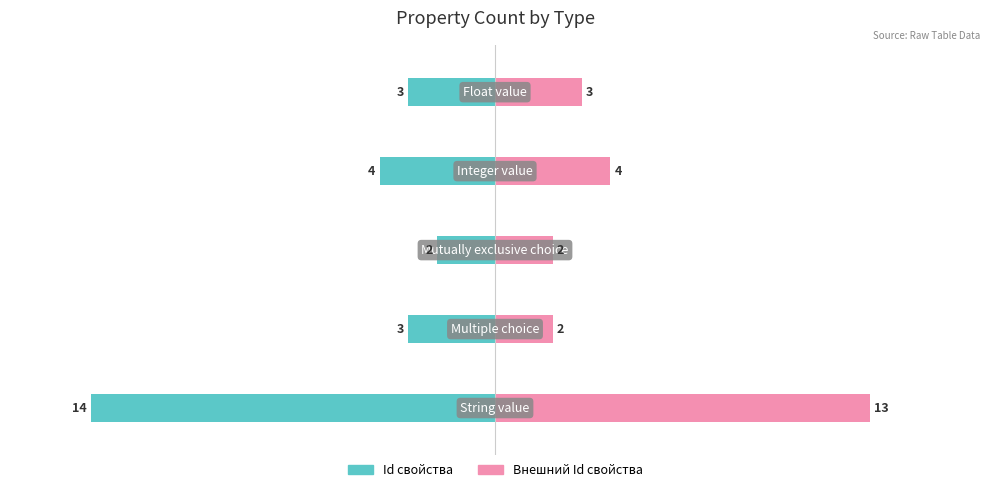

The value of Внешний Id свойства at 0 is 29.3. True or false?

False